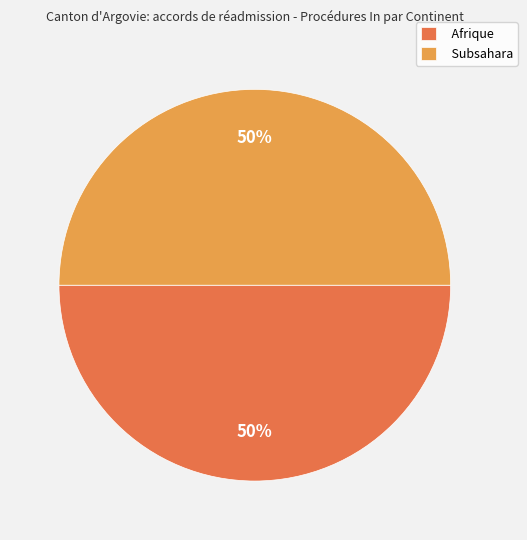

Is it true that Afrique is 58% of the pie?

False